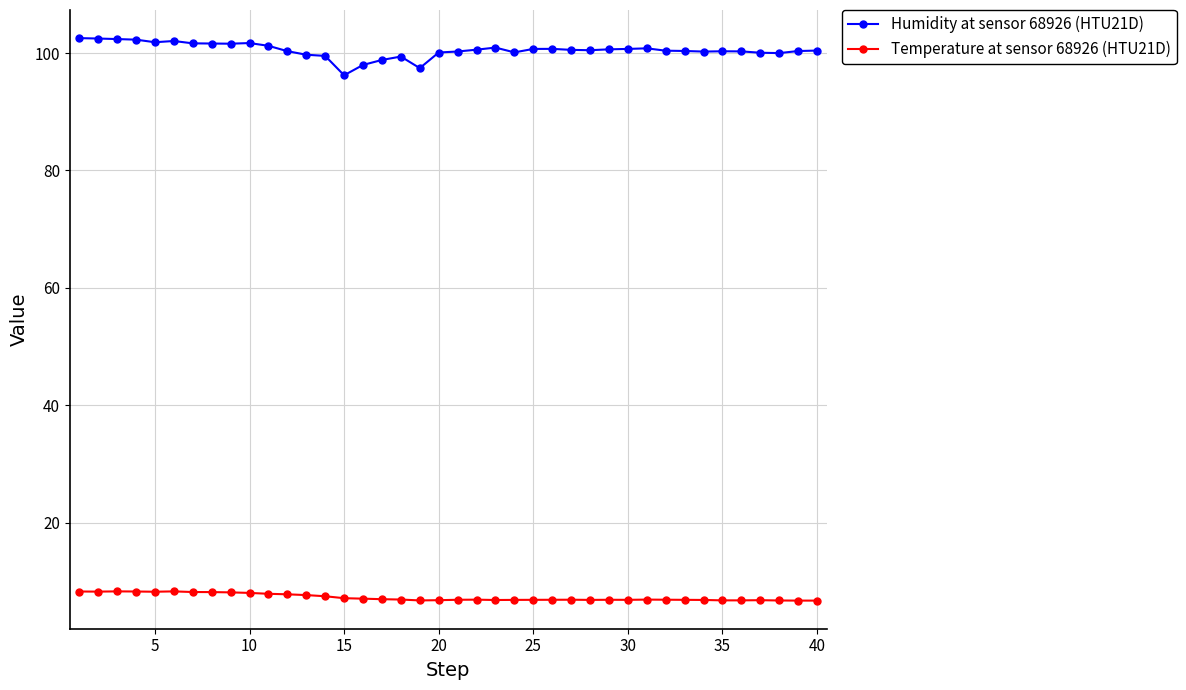

What are all the series names shown in the legend?

Humidity at sensor 68926 (HTU21D), Temperature at sensor 68926 (HTU21D)